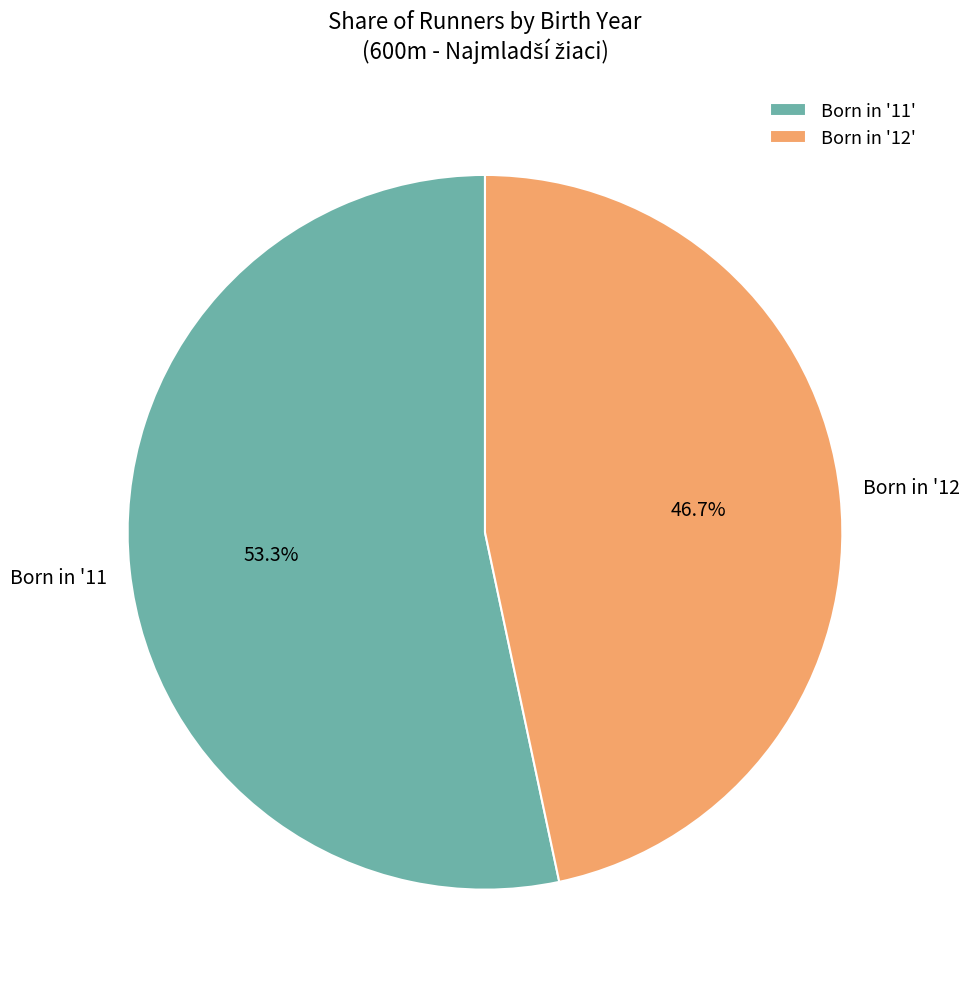

To the nearest percent, what is the difference between the largest and smallest slice percentages?

7%